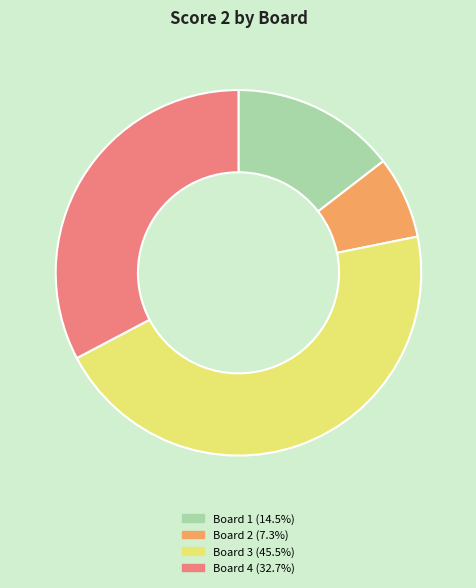

Is there any slice that represents more than half of the pie?

No